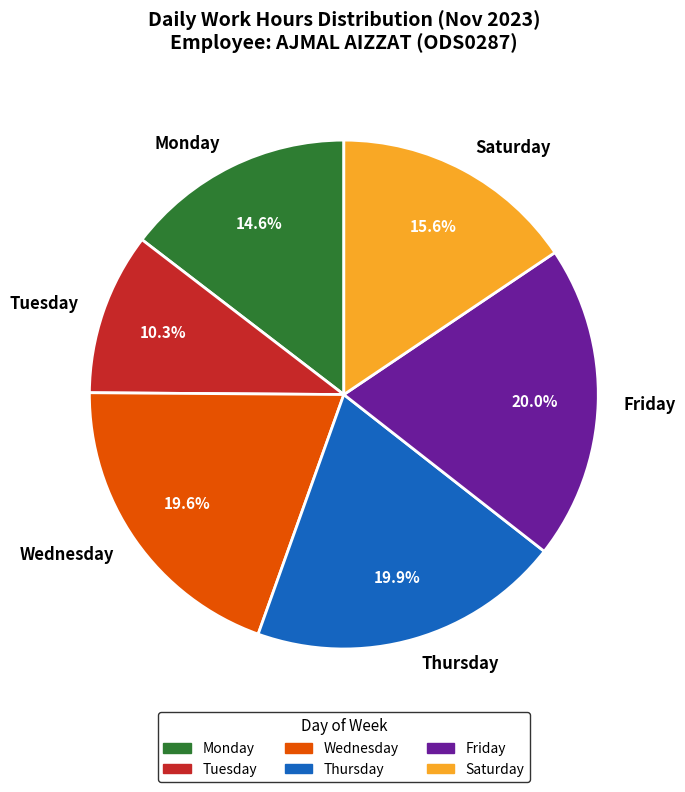

Is there a majority slice in this chart?

No